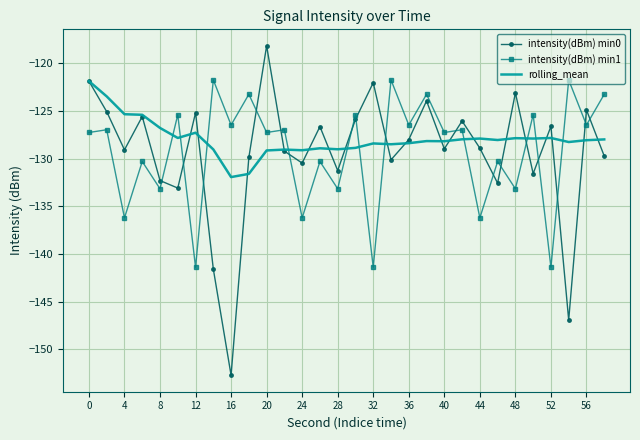

After their last crossing, which series has the higher values: rolling_mean or intensity(dBm) min1?

intensity(dBm) min1